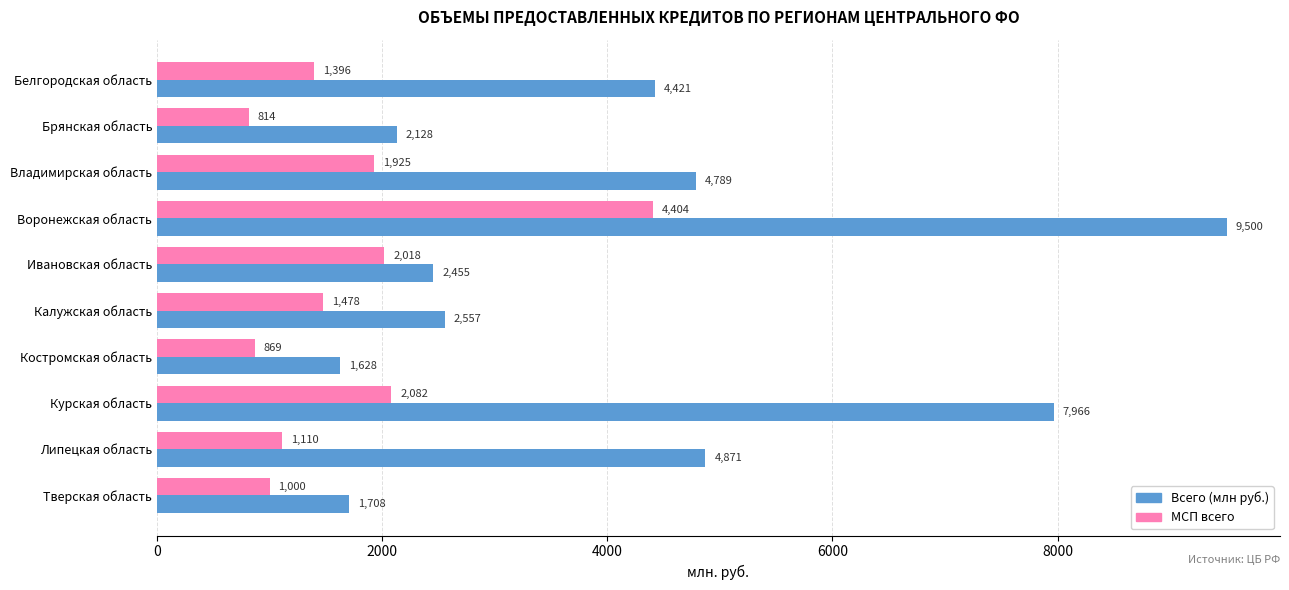

Rank the series by their average value, from highest to lowest.

Всего (млн руб.), МСП всего